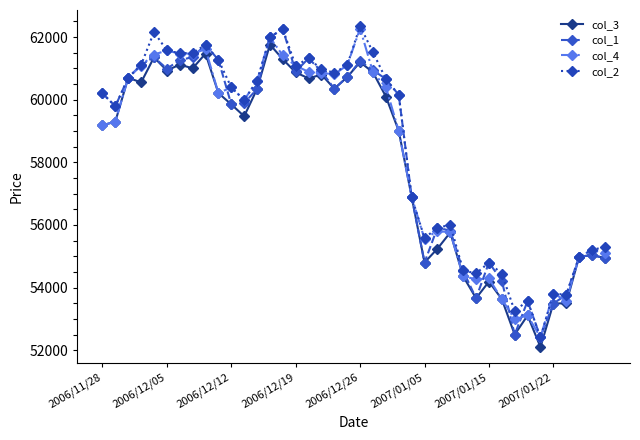

How many values in the col_4 series are below 60210?

20